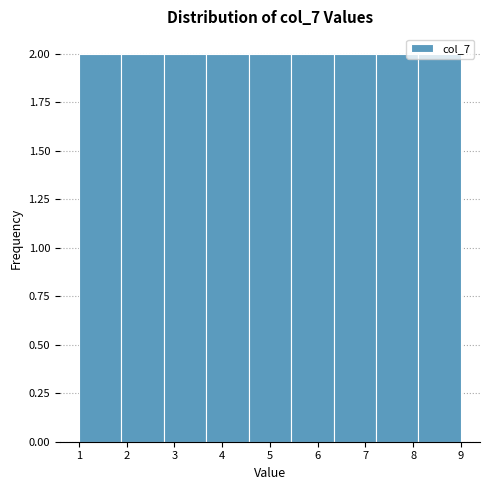

Reading left to right, transcribe this chart: for each bar, give the range it covers on the x-axis and its height. Neither the bar edges nor the heights are printed on the chart, so give them approximately, as read against the axes.

1.0 to 1.9: 2
1.9 to 2.8: 2
2.8 to 3.7: 2
3.7 to 4.6: 2
4.6 to 5.4: 2
5.4 to 6.3: 2
6.3 to 7.2: 2
7.2 to 8.1: 2
8.1 to 9.0: 2